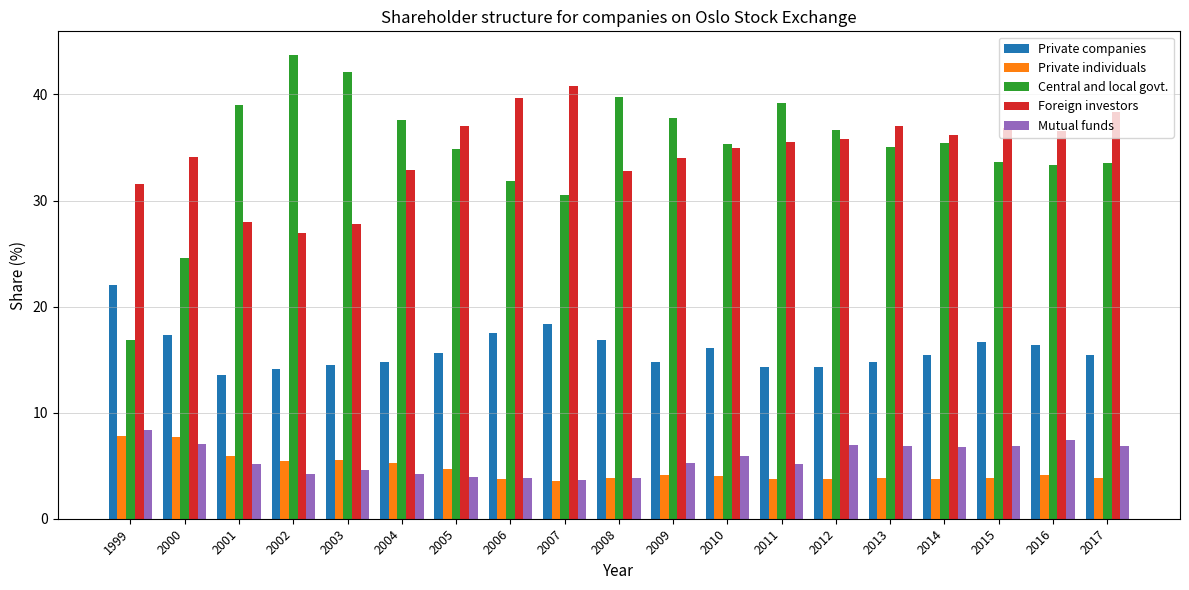

The Mutual funds series shows 5.5 at 2007. True or false?

False